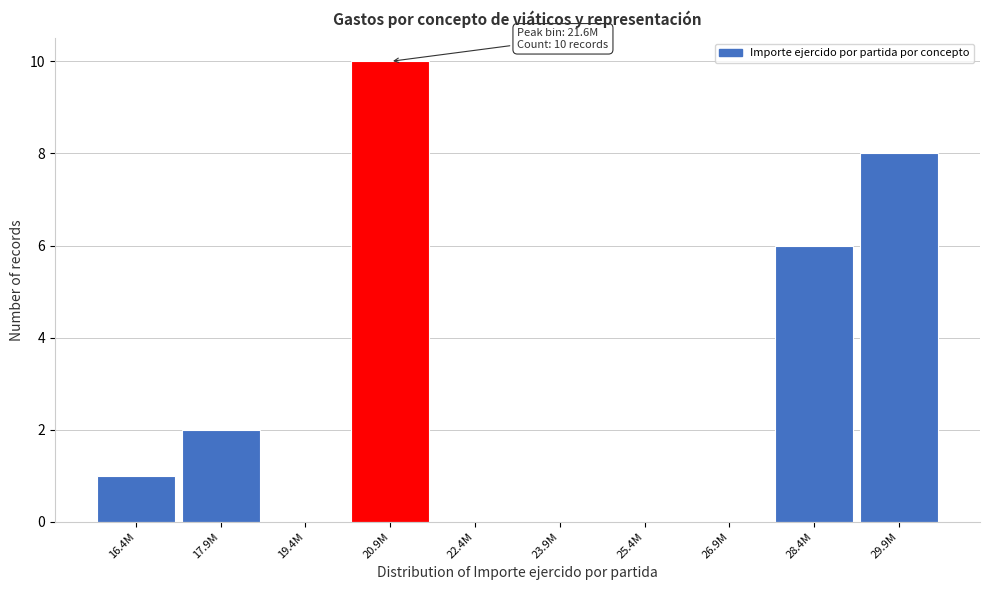

Reading right to left, transcribe all the data shown in this chart.

29.9M=8	28.4M=6	26.9M=0	25.4M=0	23.9M=0	22.4M=0	20.9M=10	19.4M=0	17.9M=2	16.4M=1